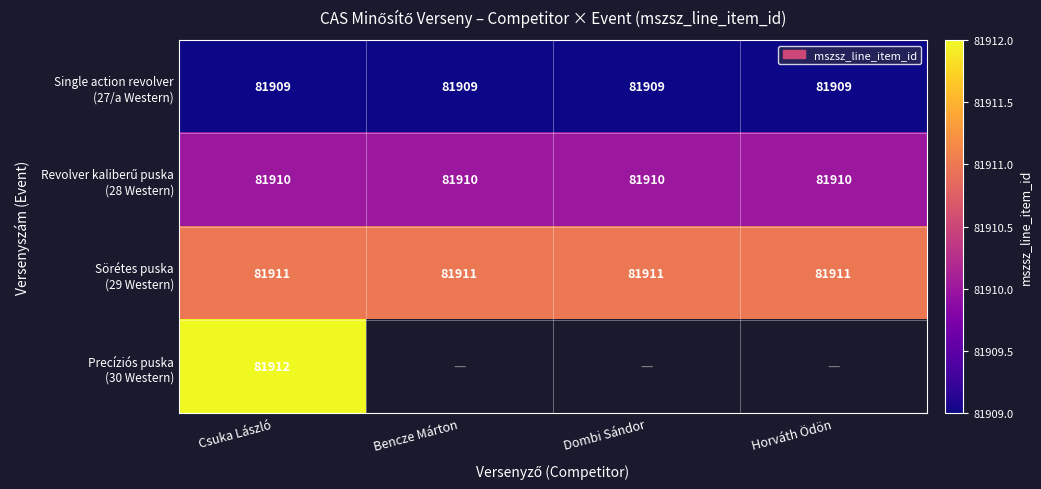

What is the total value across all series at Csuka László?

327642